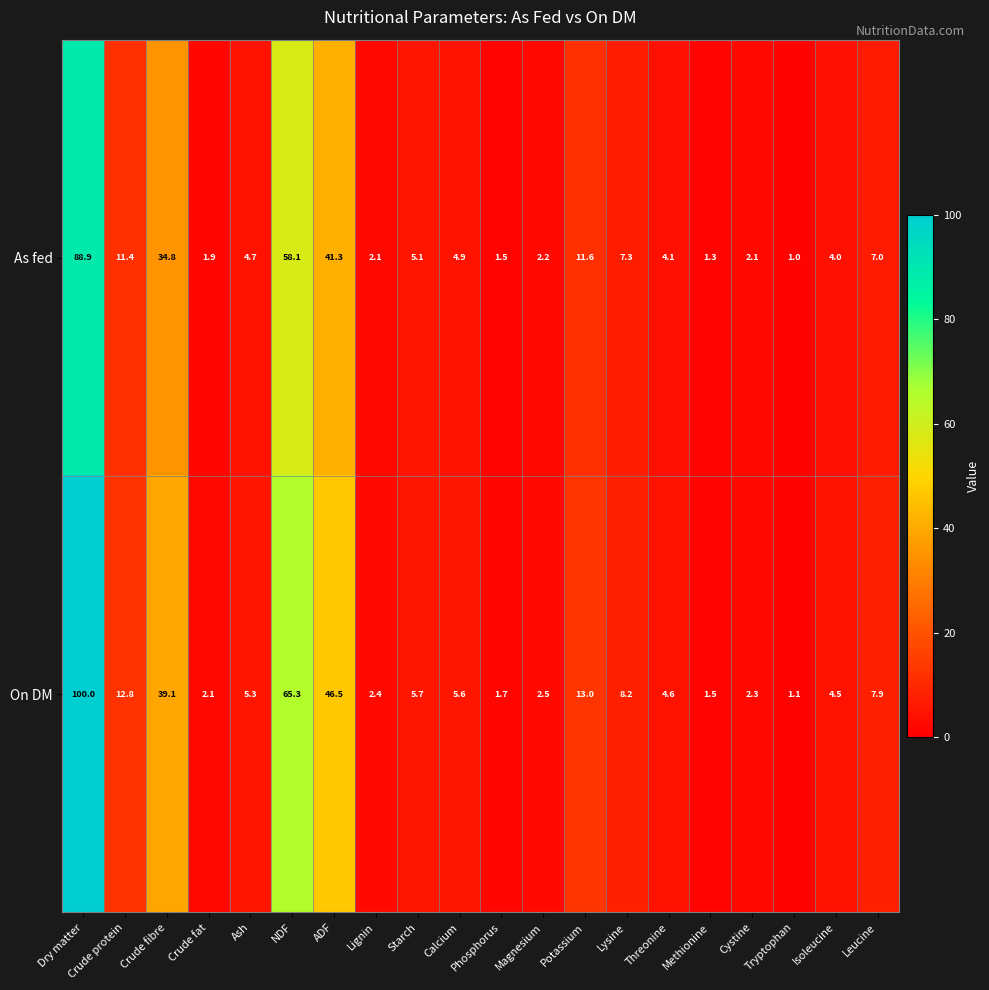

Rank the series at Calcium from highest to lowest value.

On DM, As fed